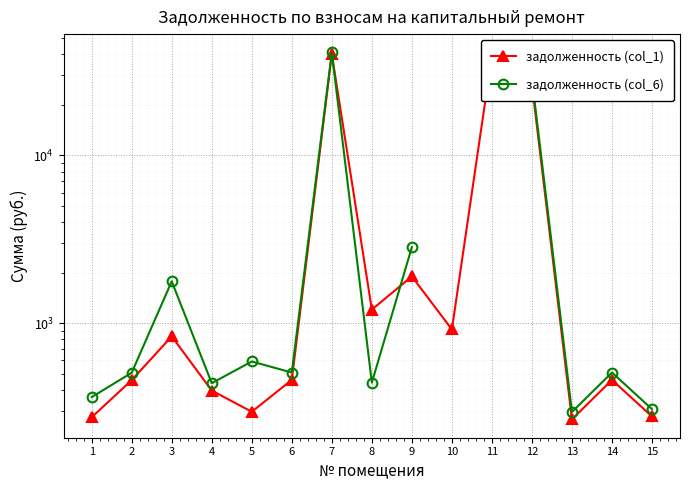

What is the value of the задолженность (col_6) point at the 5th from the left?

590.3